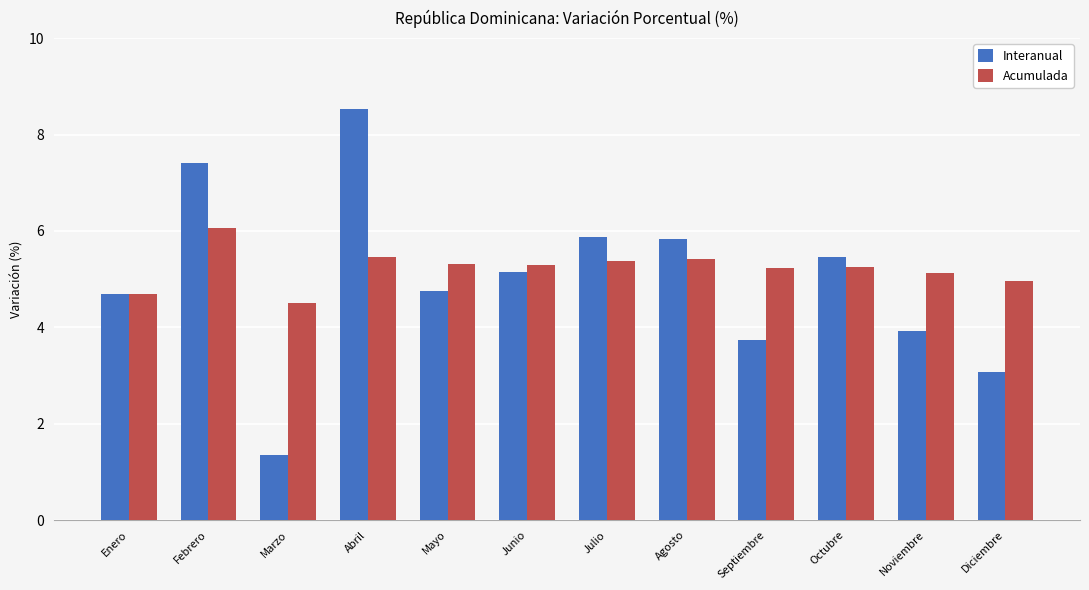

How many data points does each series have?

12